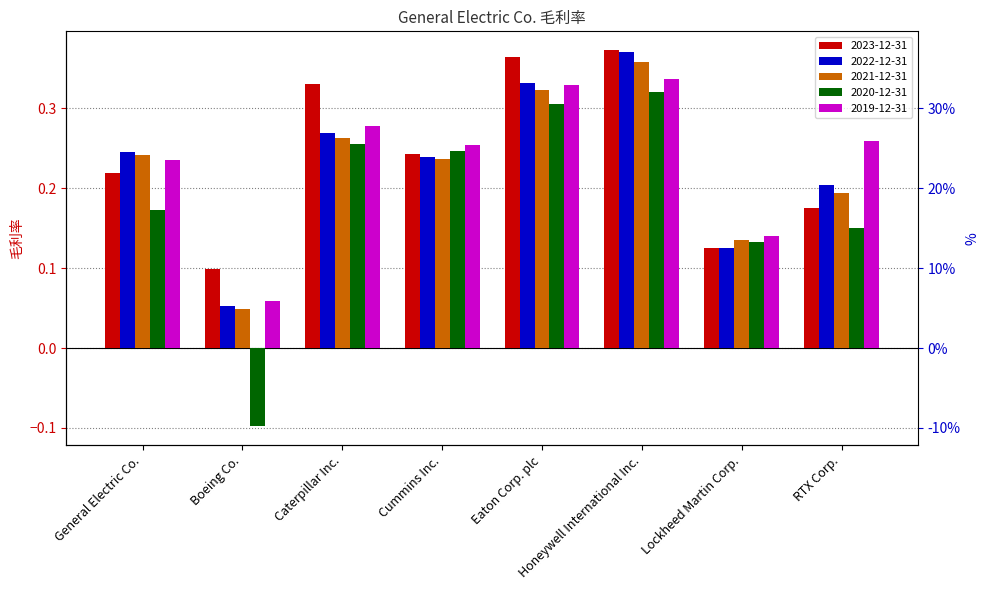

What position from the right is RTX Corp.?

1